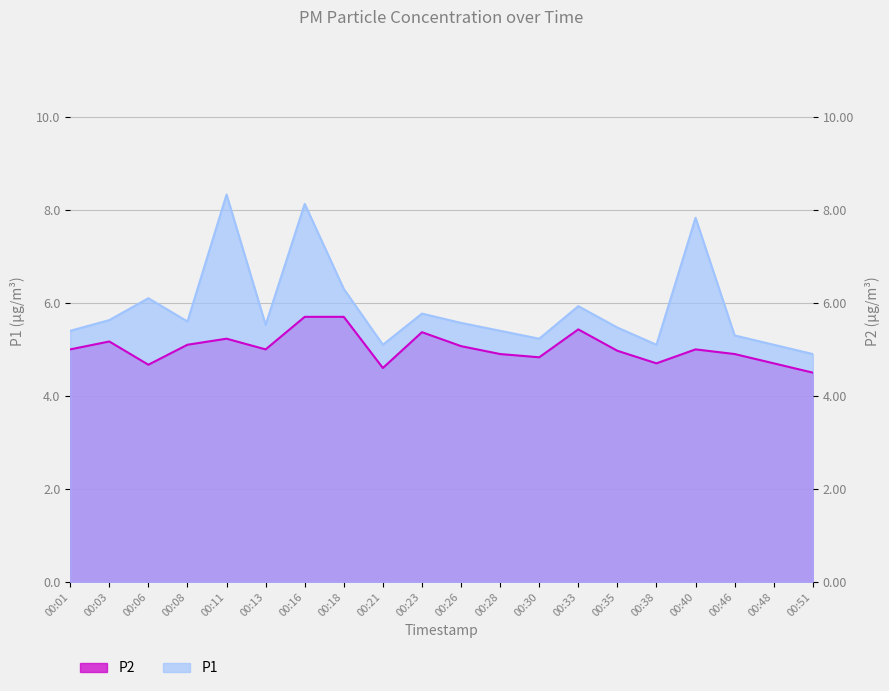

How many lines are shown in the chart?

2